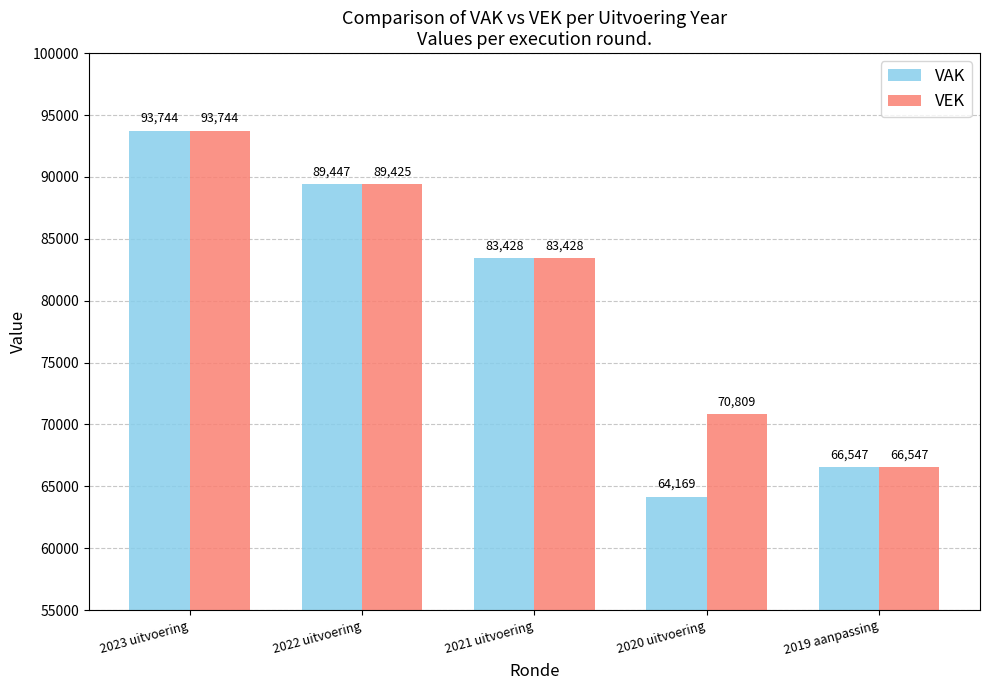

What are all the series names shown in the legend?

VAK, VEK